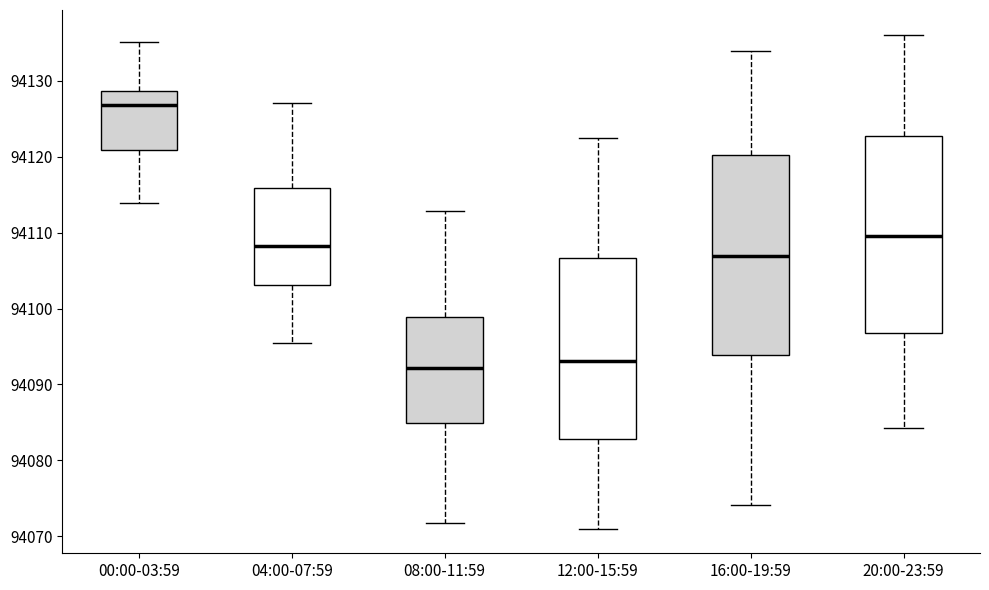

Which box's median line is the highest?

00:00-03:59